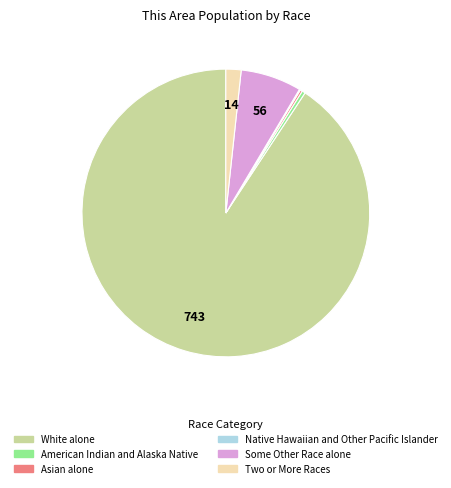

Does any single category account for the majority?

Yes